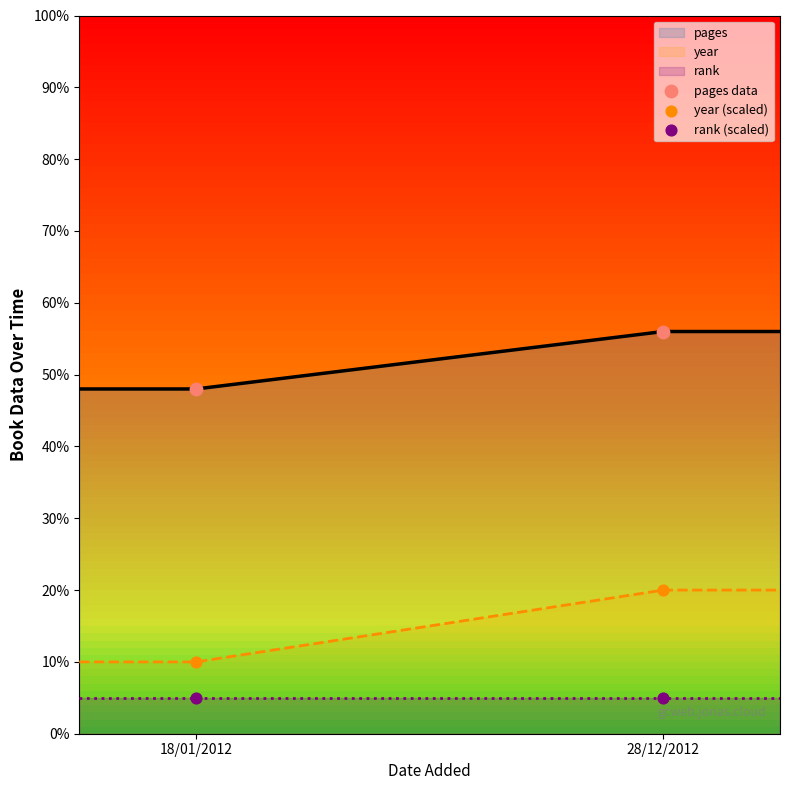

What are all the series names shown in the legend?

pages data, year (scaled), rank (scaled)